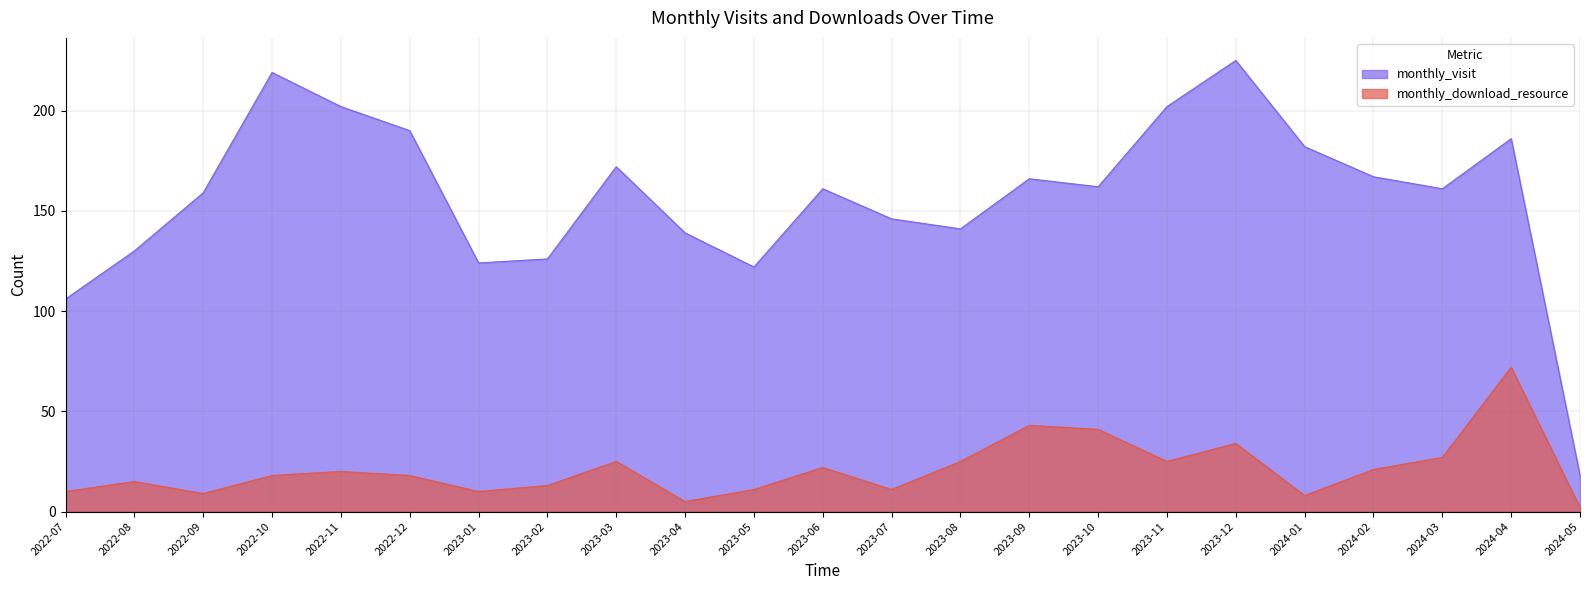

At which category does the chart reach its peak across all series?

2023-12